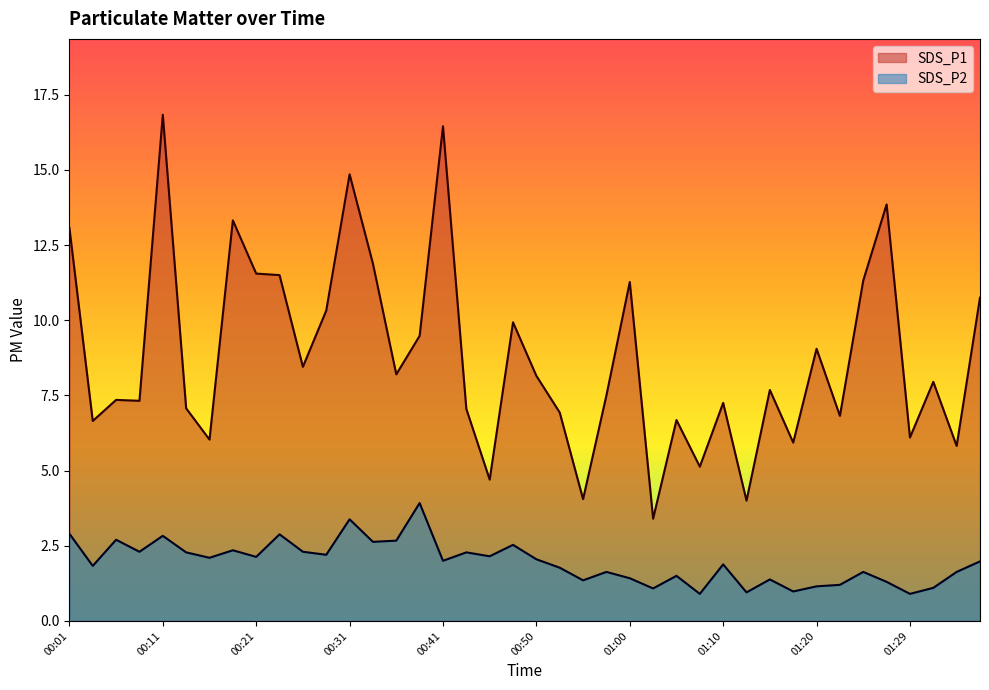

How many distinct data groups are displayed?

2